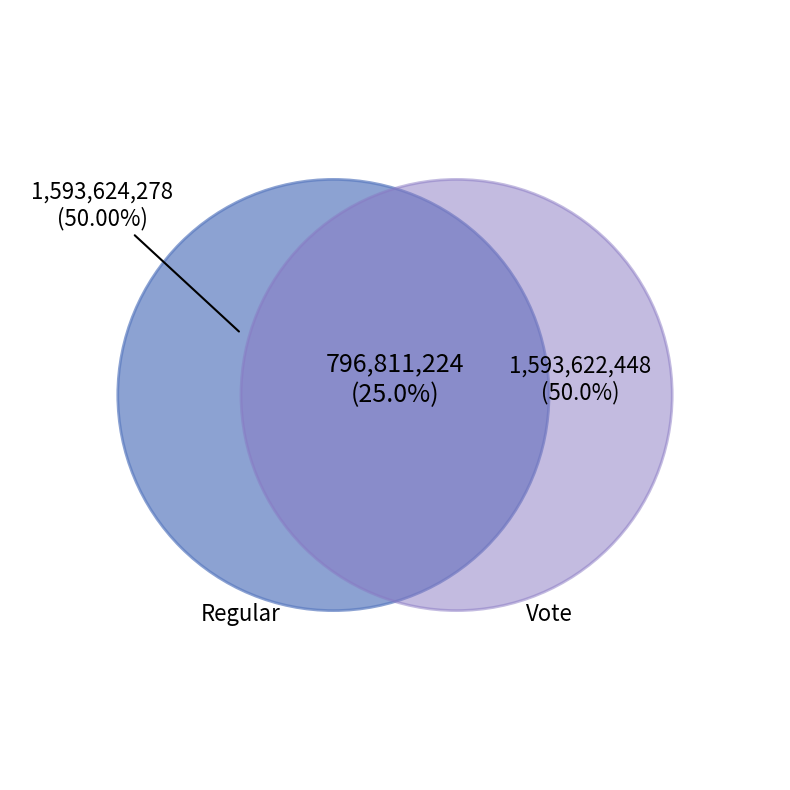

Rank the categories by value from highest to lowest.

Regular, Vote